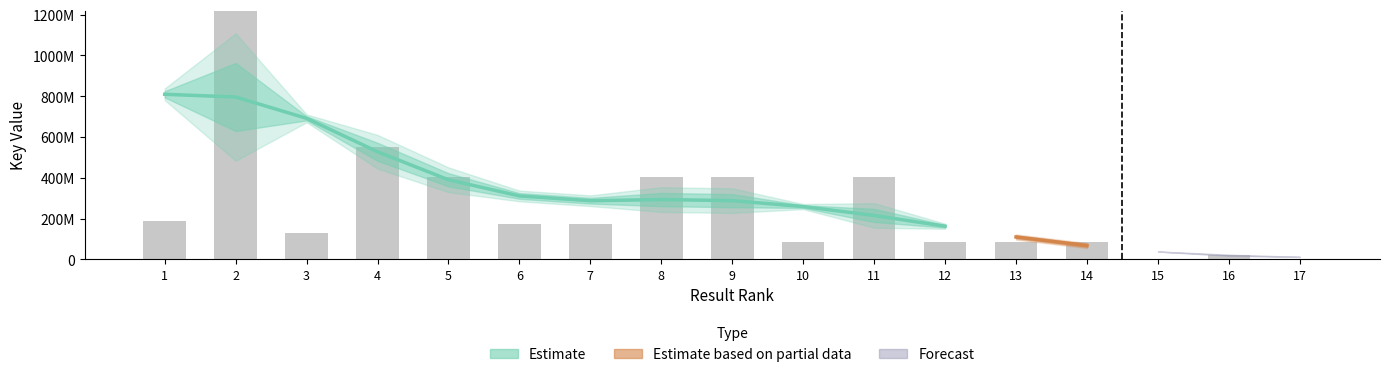

List the labels in order of value, smallest first.

15, 17, 16, 14, 10, 12, 13, 3, 6, 7, 1, 11, 9, 8, 5, 4, 2